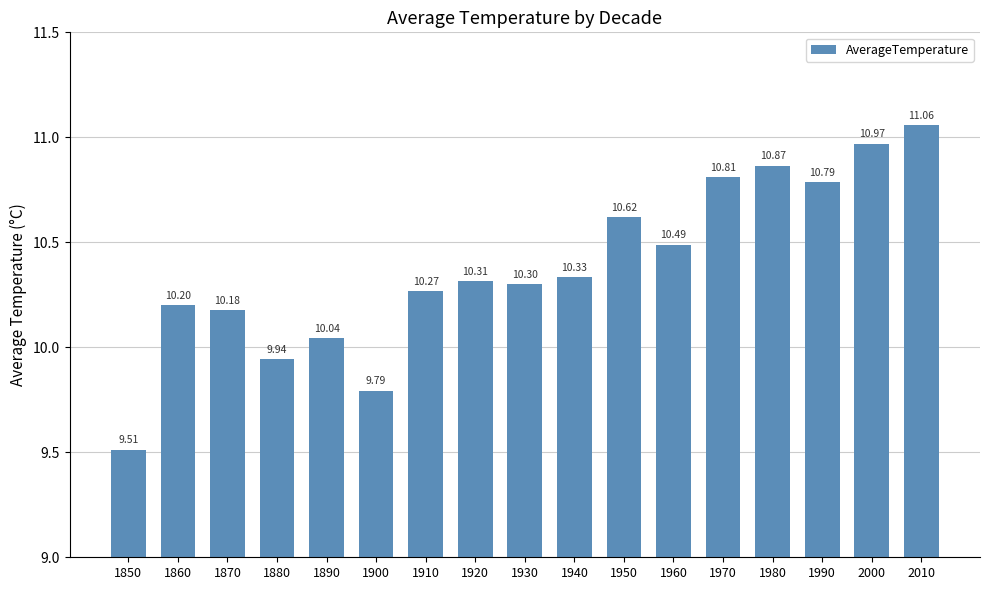

What is the ratio of the value at 1940 to the value at 1860?

1.0